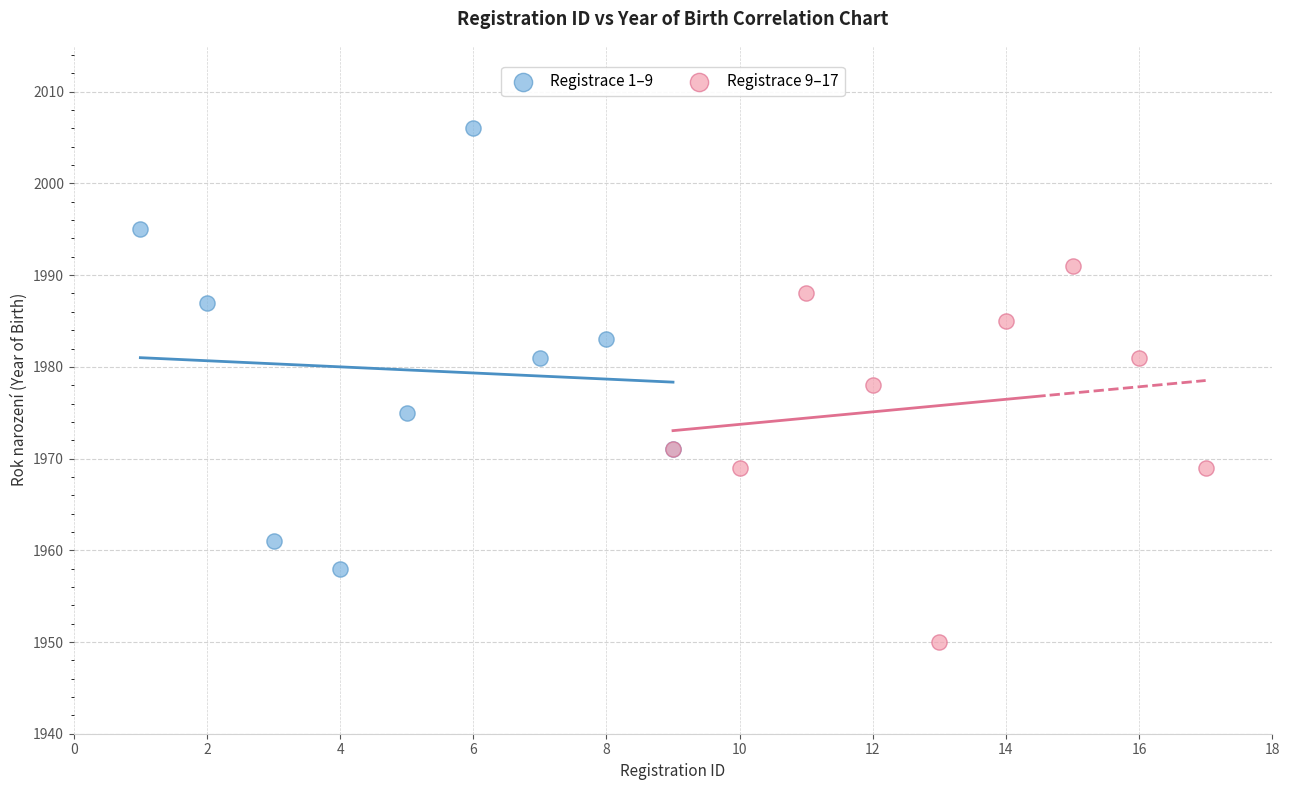

Which series reaches the maximum Y coordinate?

Registrace 1–9